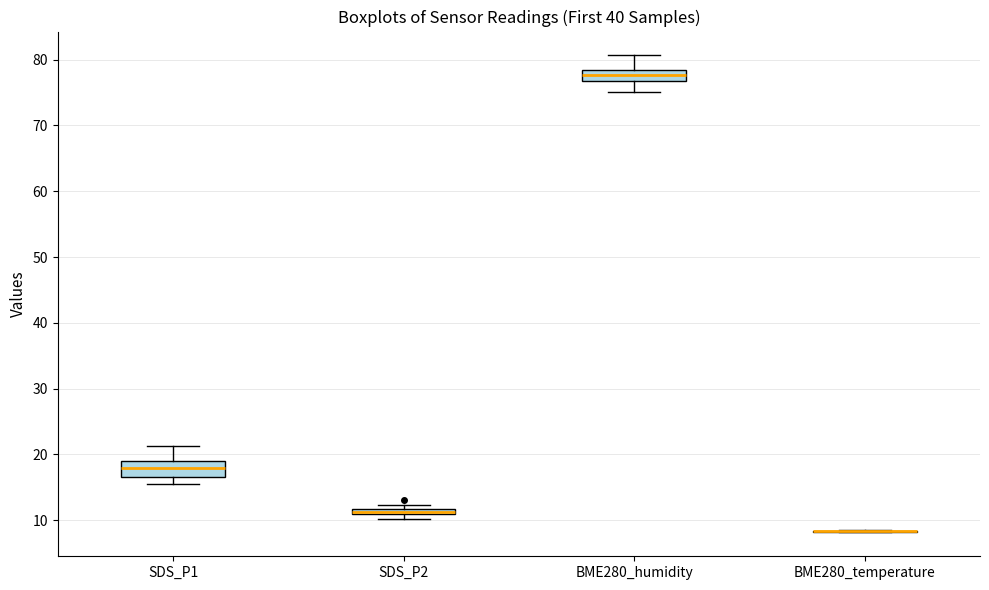

Where is the lower edge of the box for SDS_P1 on the y-axis? The values are not printed on the chart, so give them approximately, as read against the axis.

17